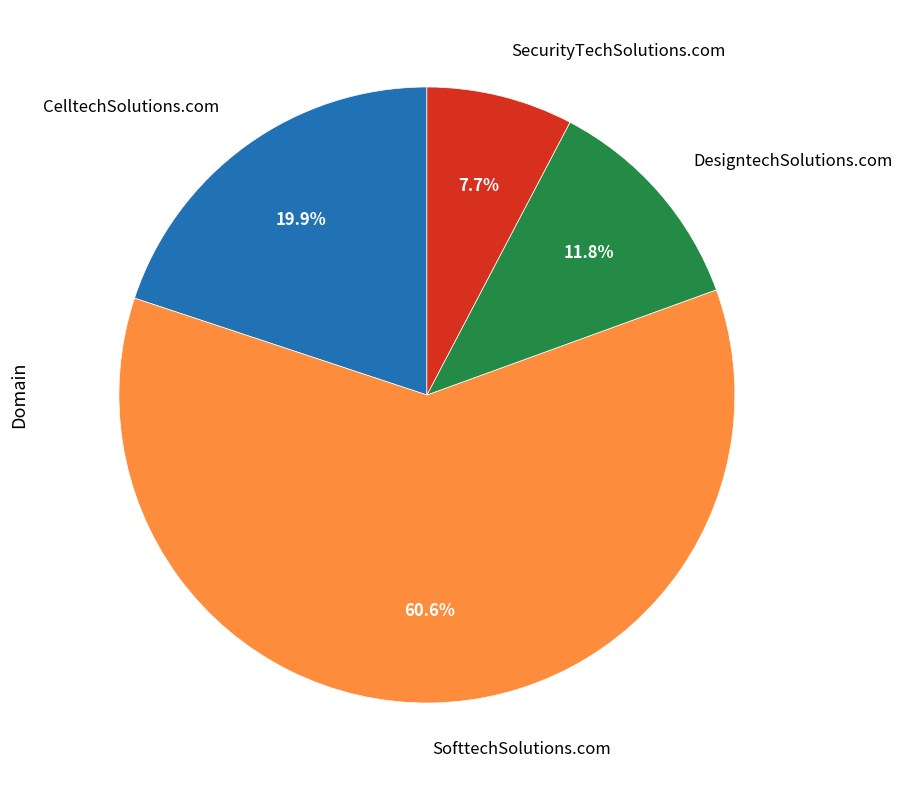

Approximately how many times larger is the value at SecurityTechSolutions.com compared to CelltechSolutions.com?

0.4